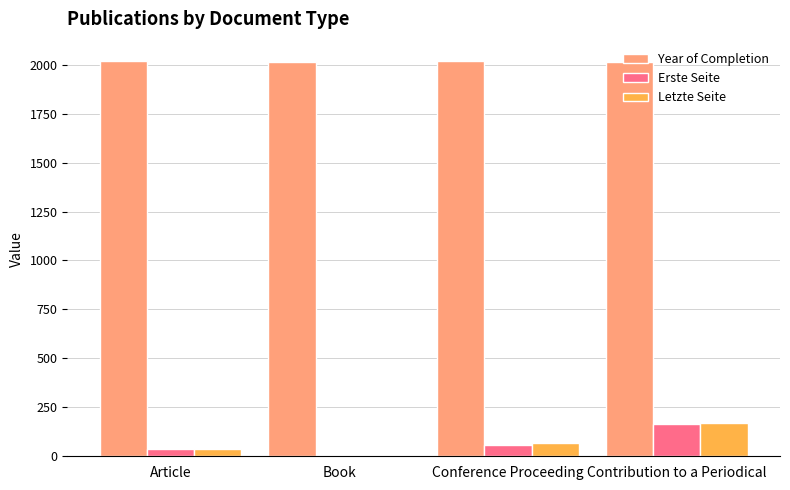

True or false: Letzte Seite has a value of 0.0 at Book.

True